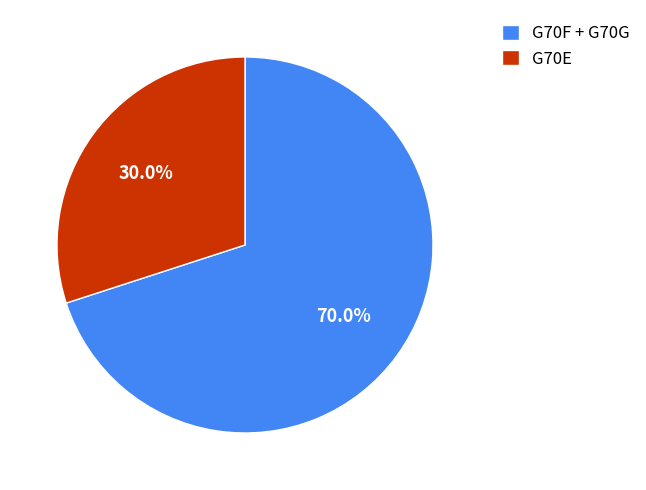

Do G70E and G70F + G70G together represent more than half of the pie?

Yes